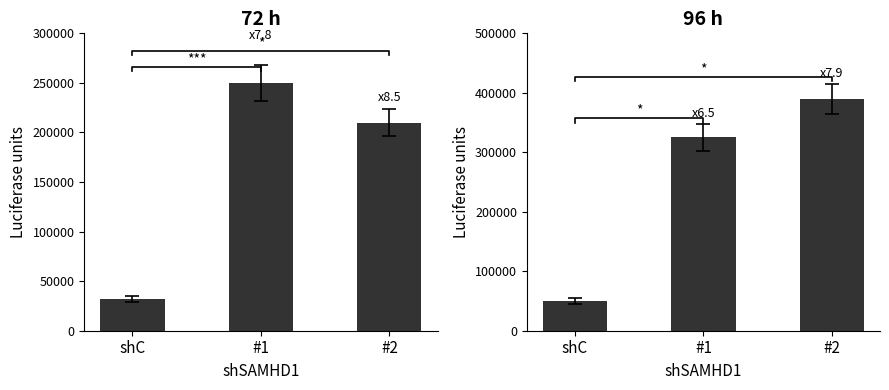

What is the difference between the second highest and minimum values?

275000